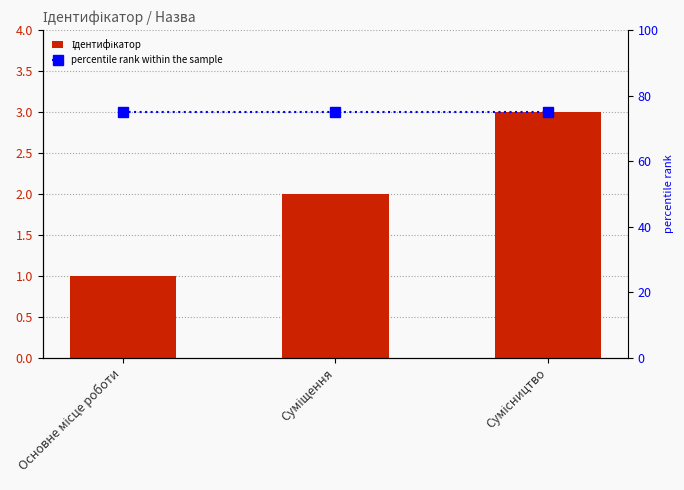

At how many categories does at least one series exceed 16?

3